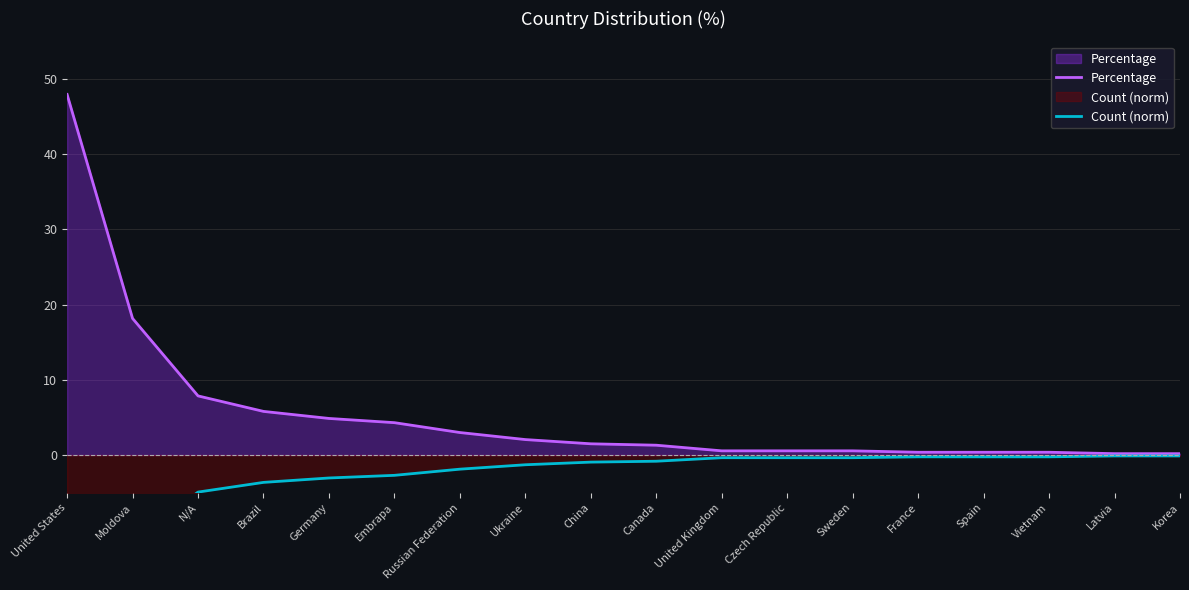

What is the label of the 14th point from the right?

Germany